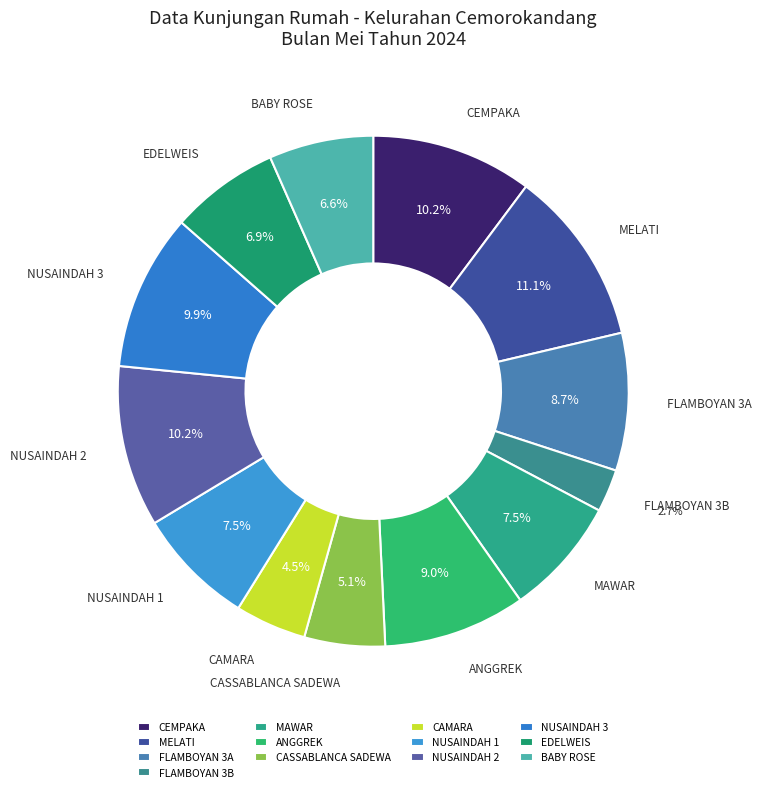

Count the number of slices in the pie.

13